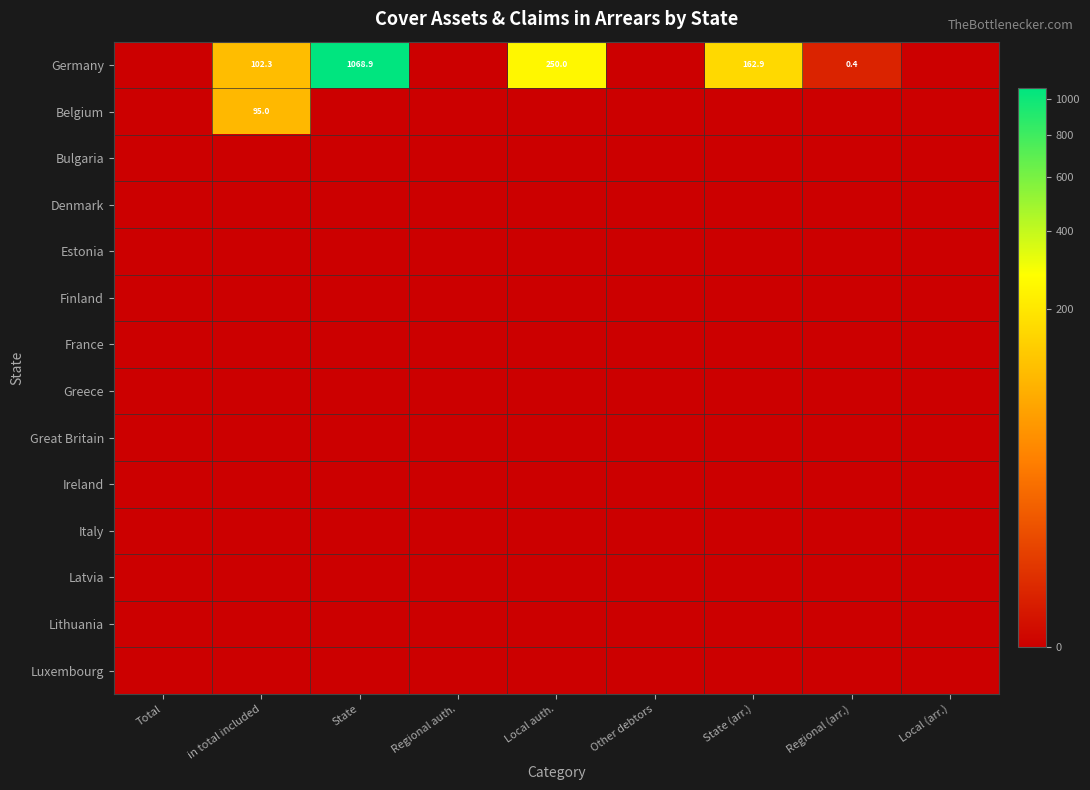

The value of Latvia at Other debtors is 0.0. True or false?

True